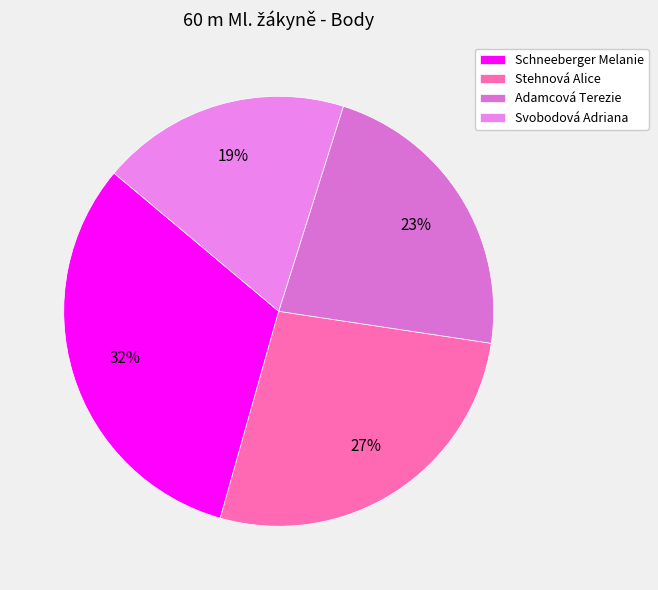

To the nearest percent, what is the difference between the Stehnová Alice and Schneeberger Melanie slice percentages?

5%